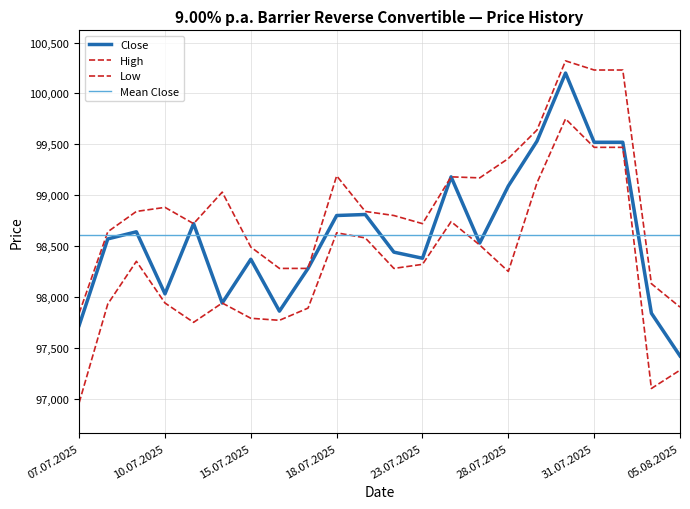

True or false: Low has more than 1 interior local peaks.

True